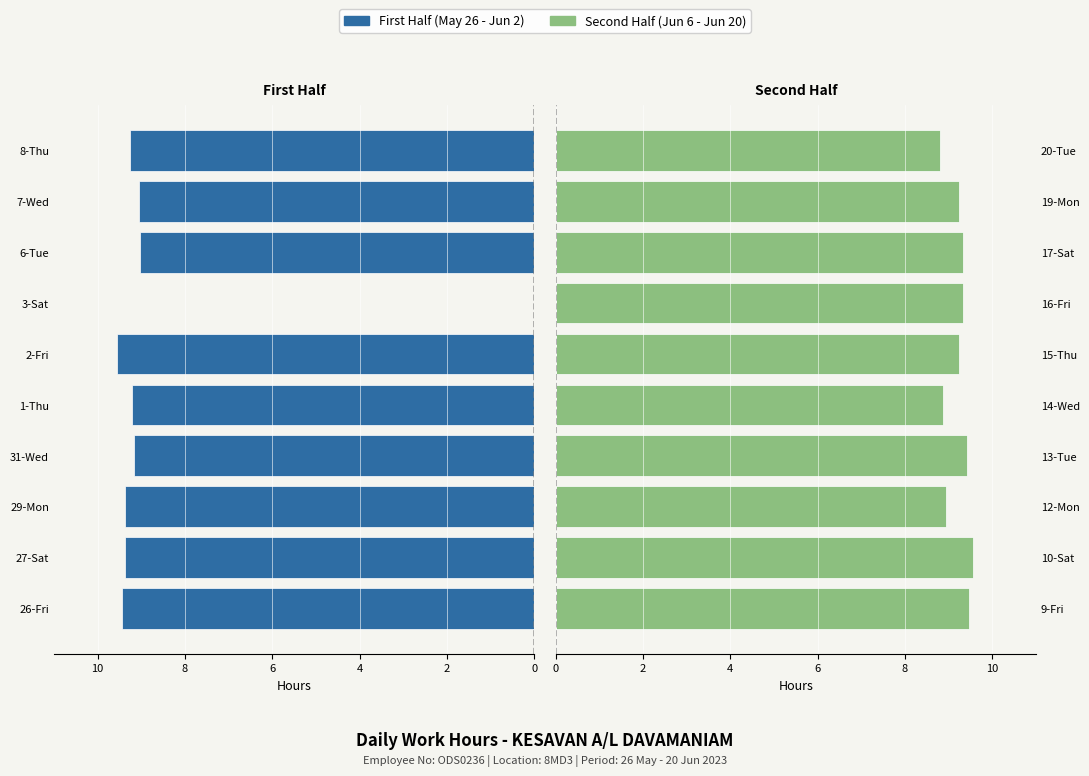

The First Half series shows -16.1 at 29-Mon. True or false?

False